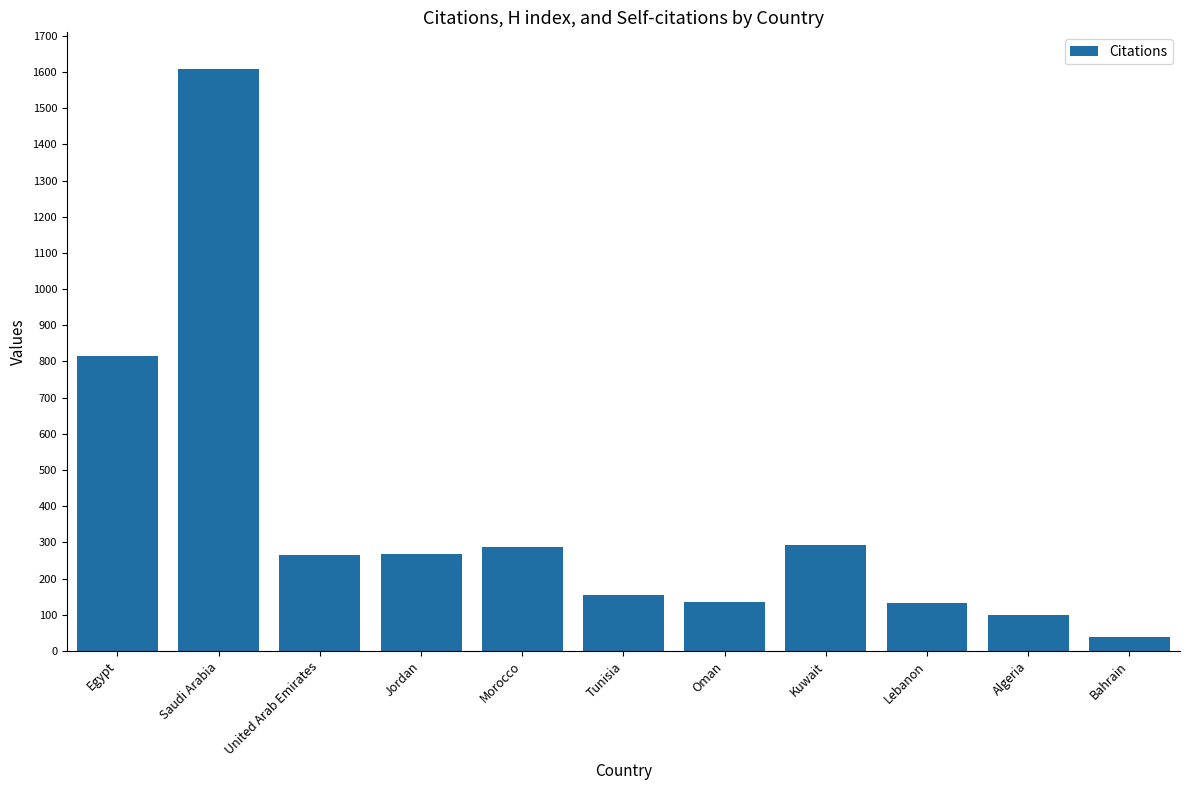

Where does the data first go above 264?

Egypt